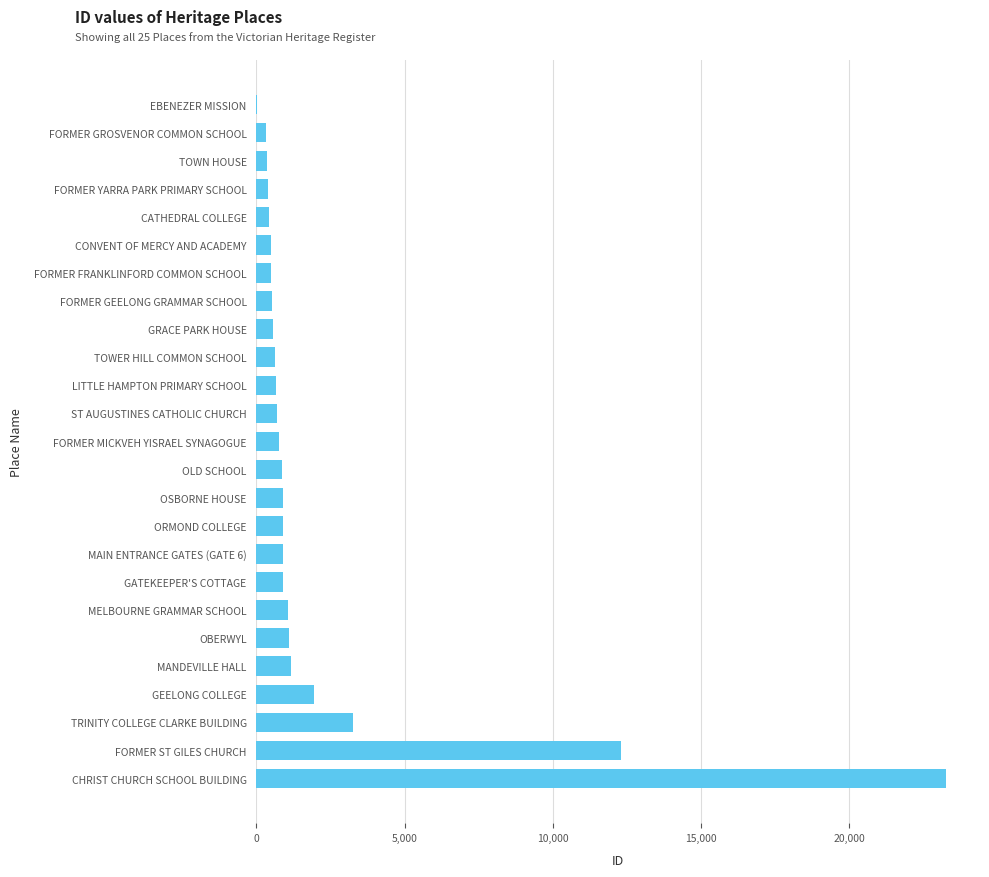

What is the sum of all values?

54905